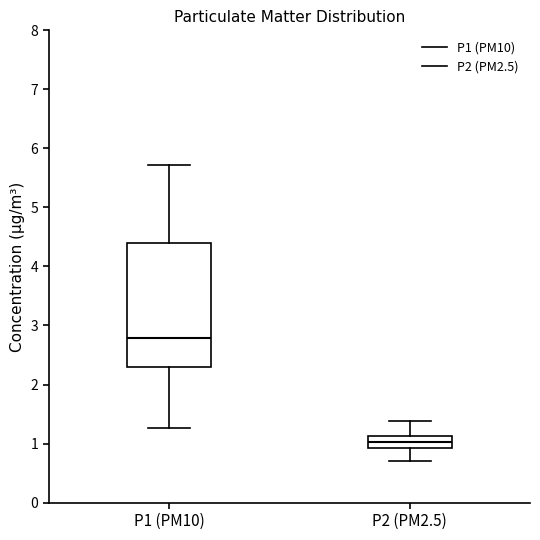

Where does the median line of the box for P1 (PM10) sit on the y-axis? The values are not printed on the chart, so give them approximately, as read against the axis.

2.8